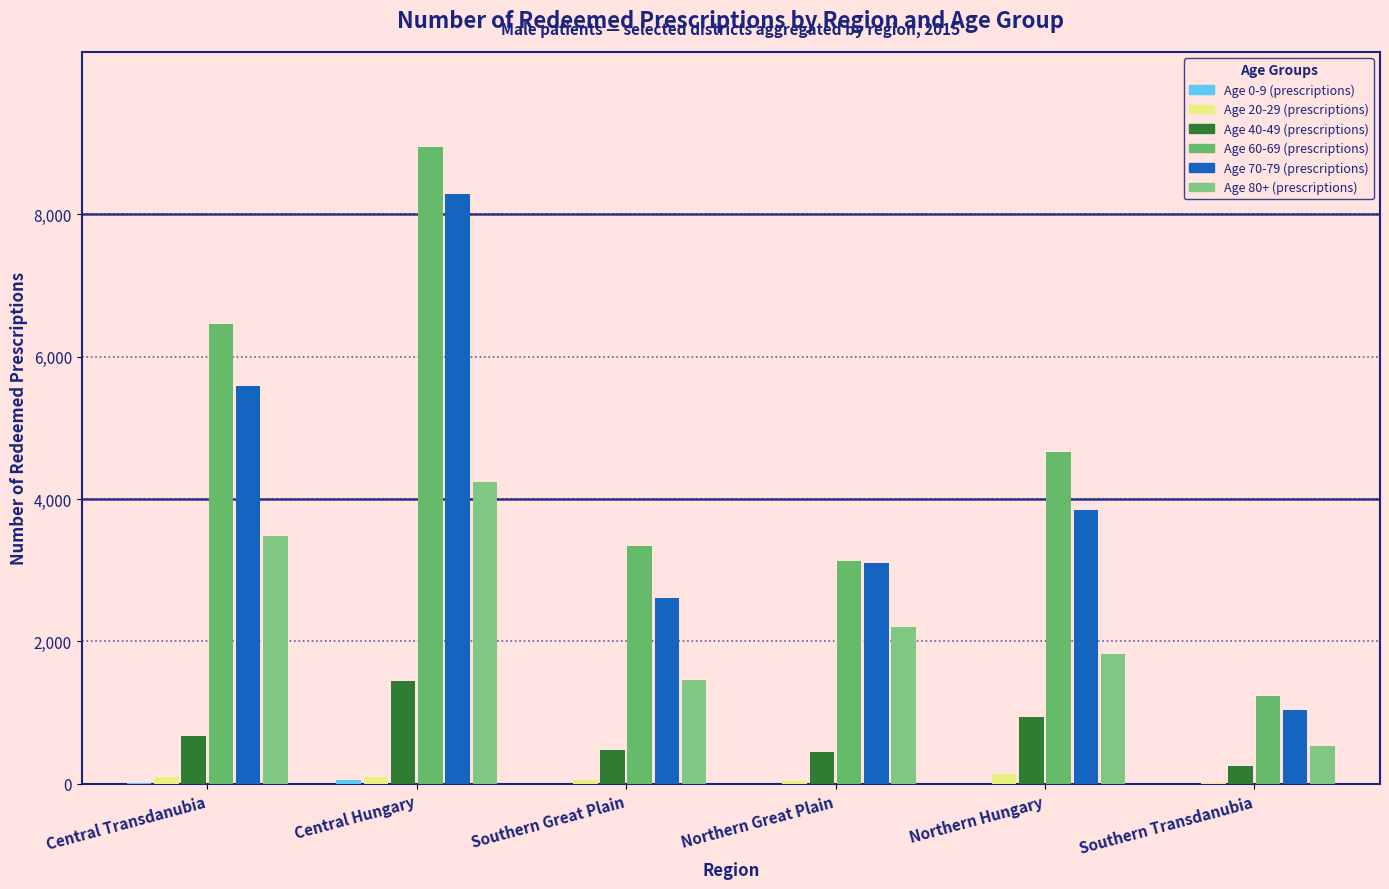

Reading left to right, transcribe all the data shown in this chart.

Age 0-9 (prescriptions): 14	51	3	1	5	3
Age 20-29 (prescriptions): 93	103	50	38	140	10
Age 40-49 (prescriptions): 677	1445	477	453	937	258
Age 60-69 (prescriptions): 6462	8935	3345	3134	4656	1235
Age 70-79 (prescriptions): 5590	8283	2608	3104	3852	1039
Age 80+ (prescriptions): 3482	4245	1454	2207	1824	530